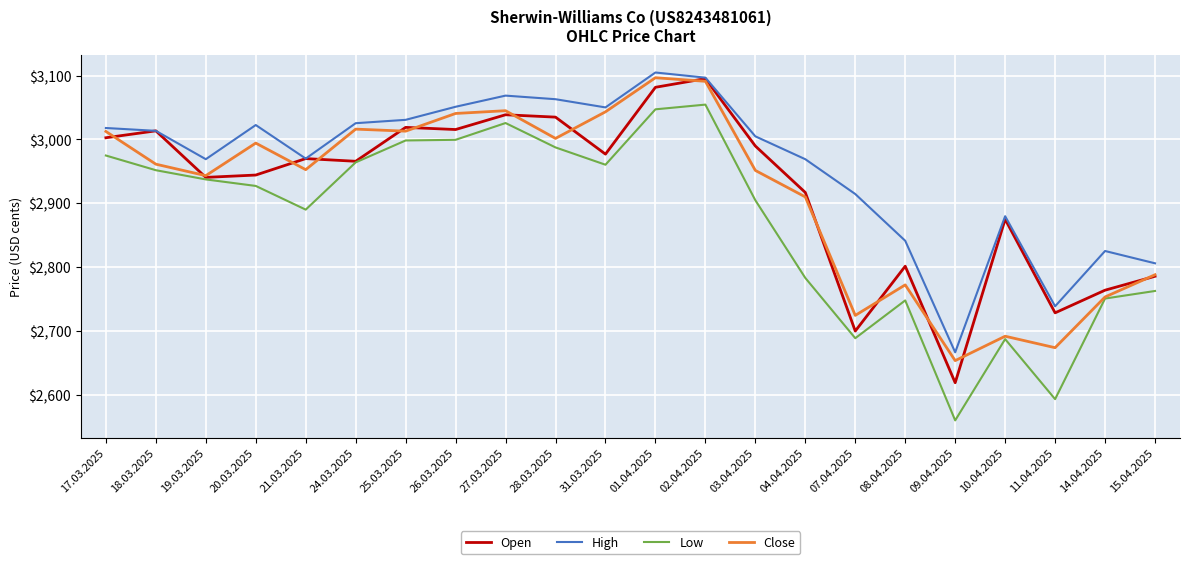

Does the chart display data point markers on the line(s)?

No